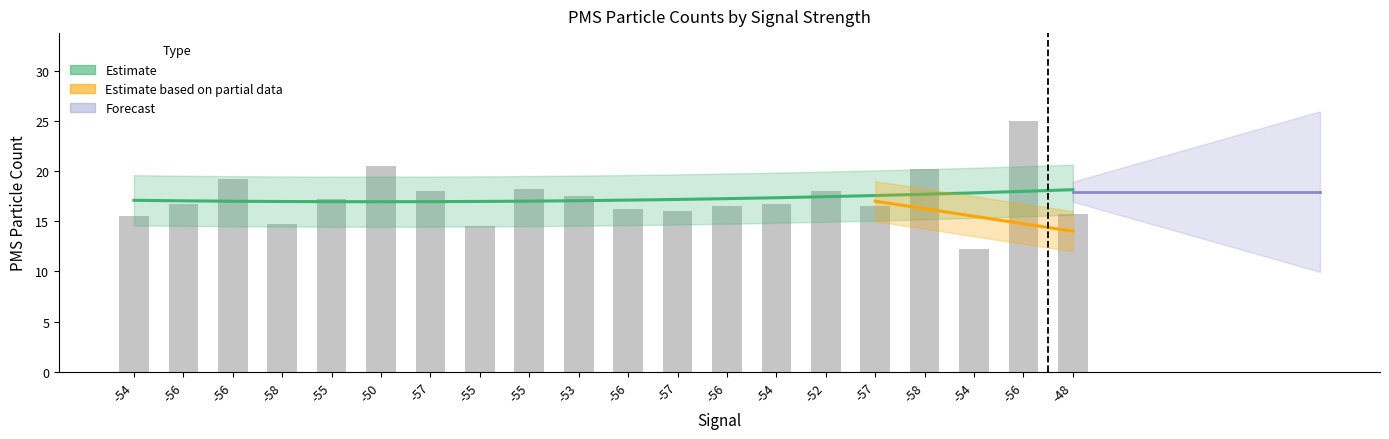

Reading right to left, list all the values displayed in this chart.

15.8	25.0	12.2	20.2	16.5	18.0	16.8	16.5	16.0	16.2	17.5	18.2	14.5	18.0	20.5	17.2	14.8	19.2	16.8	15.5